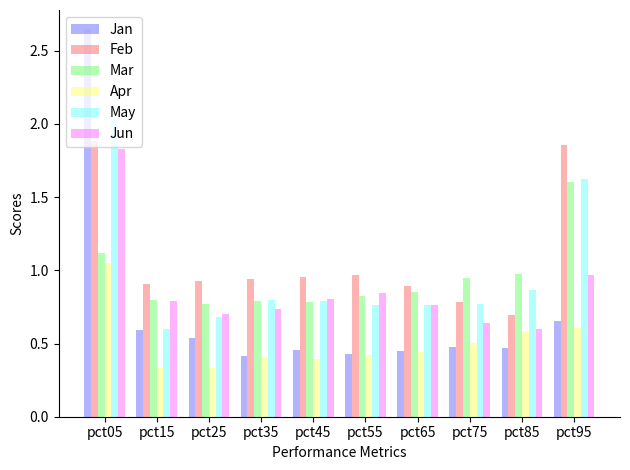

The value of Jan at pct95 is 0.7. True or false?

True